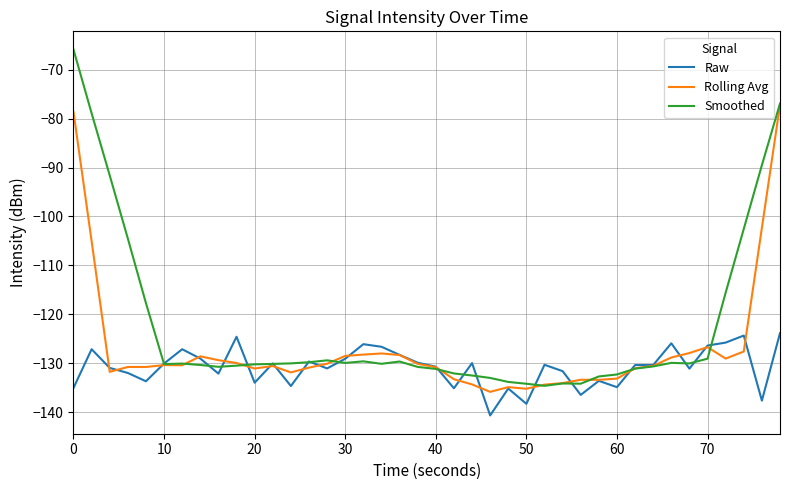

Which series has the widest spread of values?

Smoothed